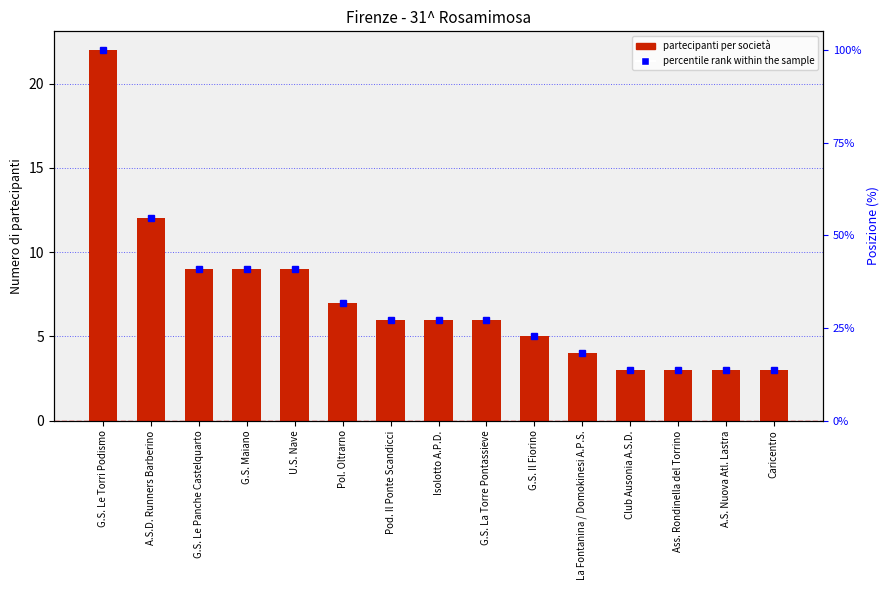

List the labels in order of value, smallest first.

Club Ausonia A.S.D., Ass. Rondinella del Torrino, A.S. Nuova Atl. Lastra, Caricentro, La Fontanina / Domokinesi A.P.S., G.S. Il Fiorino, Pod. Il Ponte Scandicci, Isolotto A.P.D., G.S. La Torre Pontassieve, Pol. Oltrarno, G.S. Le Panche Castelquarto, G.S. Maiano, U.S. Nave, A.S.D. Runners Barberino, G.S. Le Torri Podismo